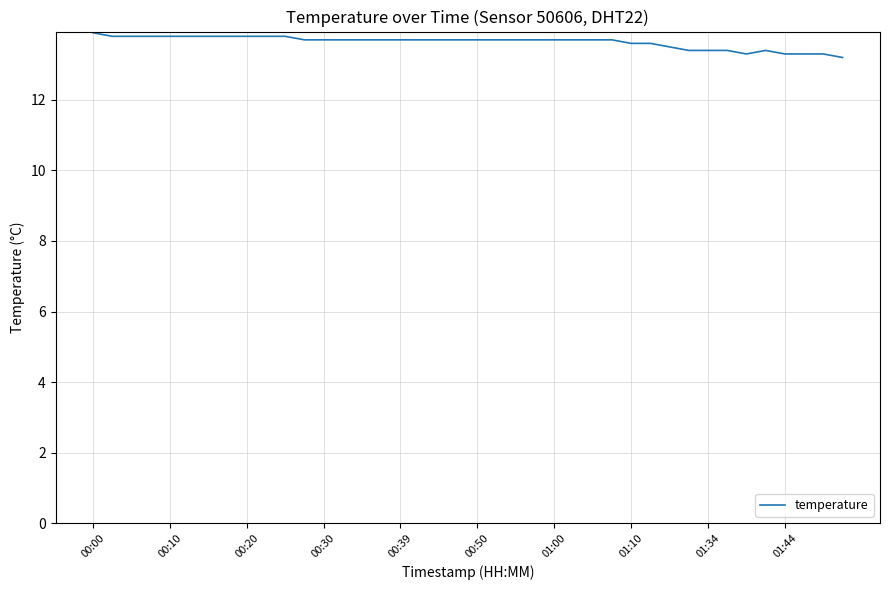

What is the minimum value shown in the chart?

13.2